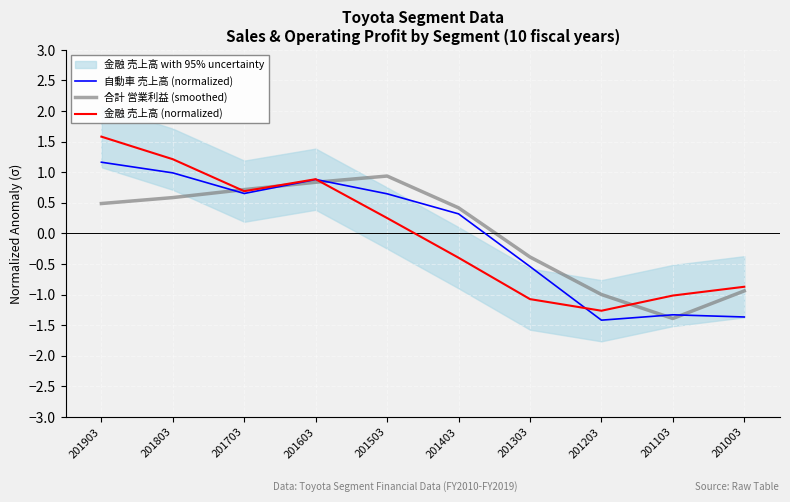

True or false: 金融 売上高 (normalized) has more than 0 points higher than both neighbors.

True